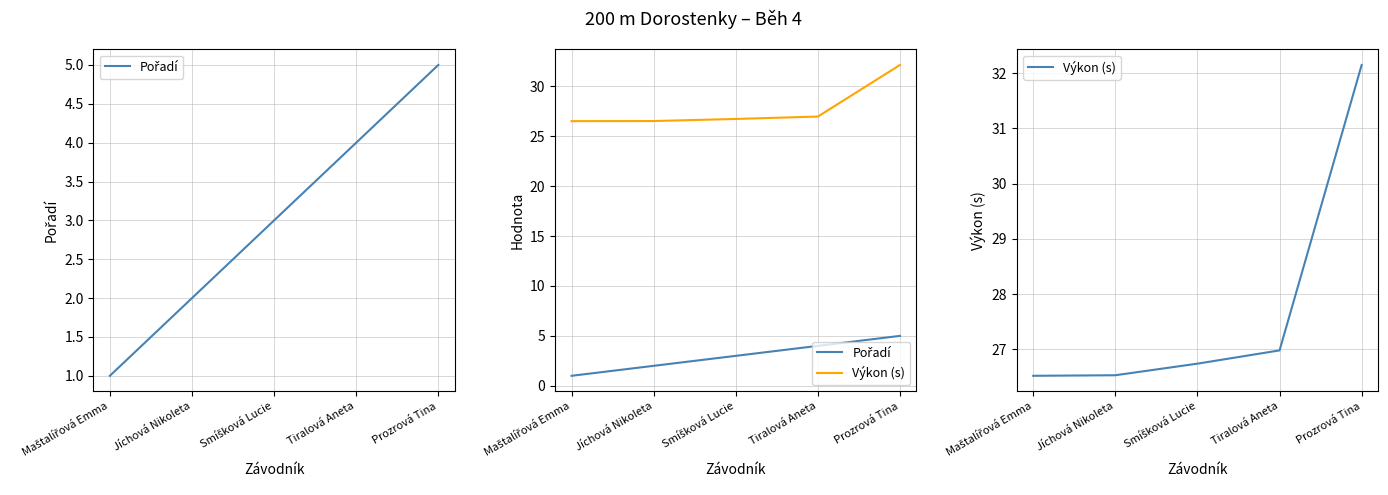

Which series has the largest range (max minus min)?

Výkon (s)